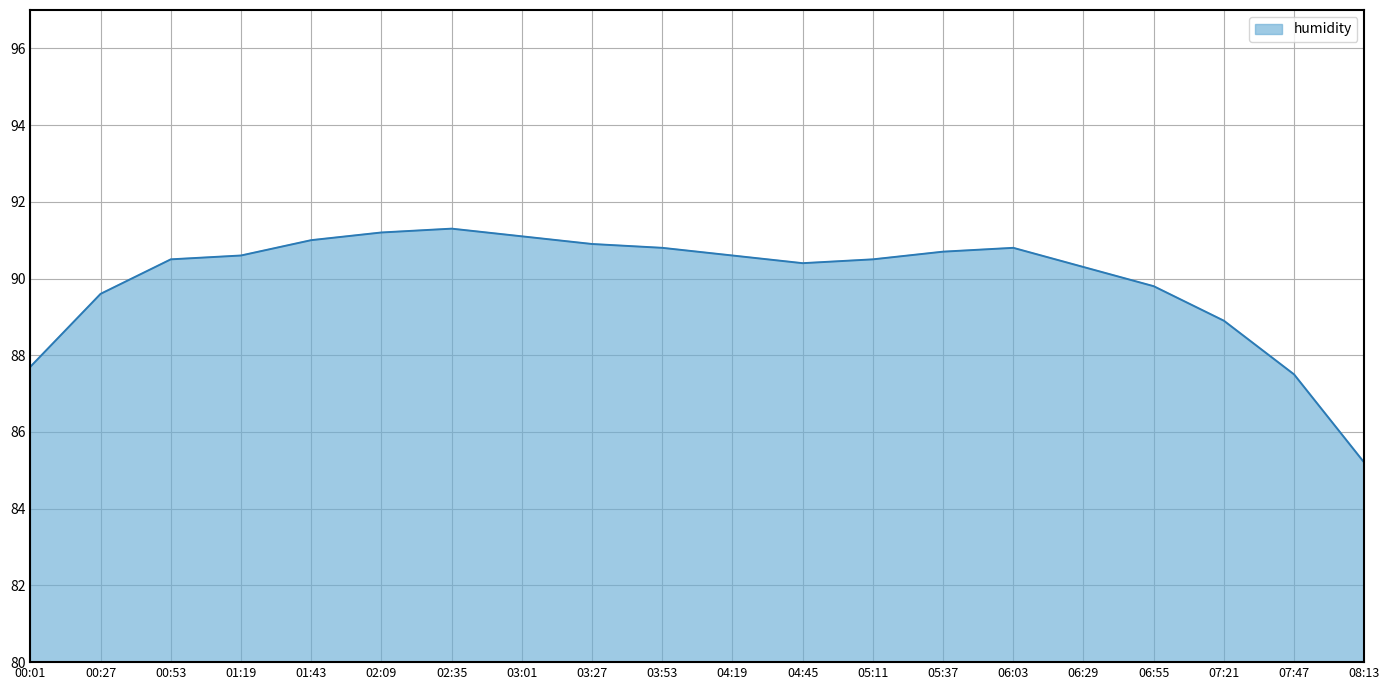

Is it true that the value at 00:53 is 139.5?

False